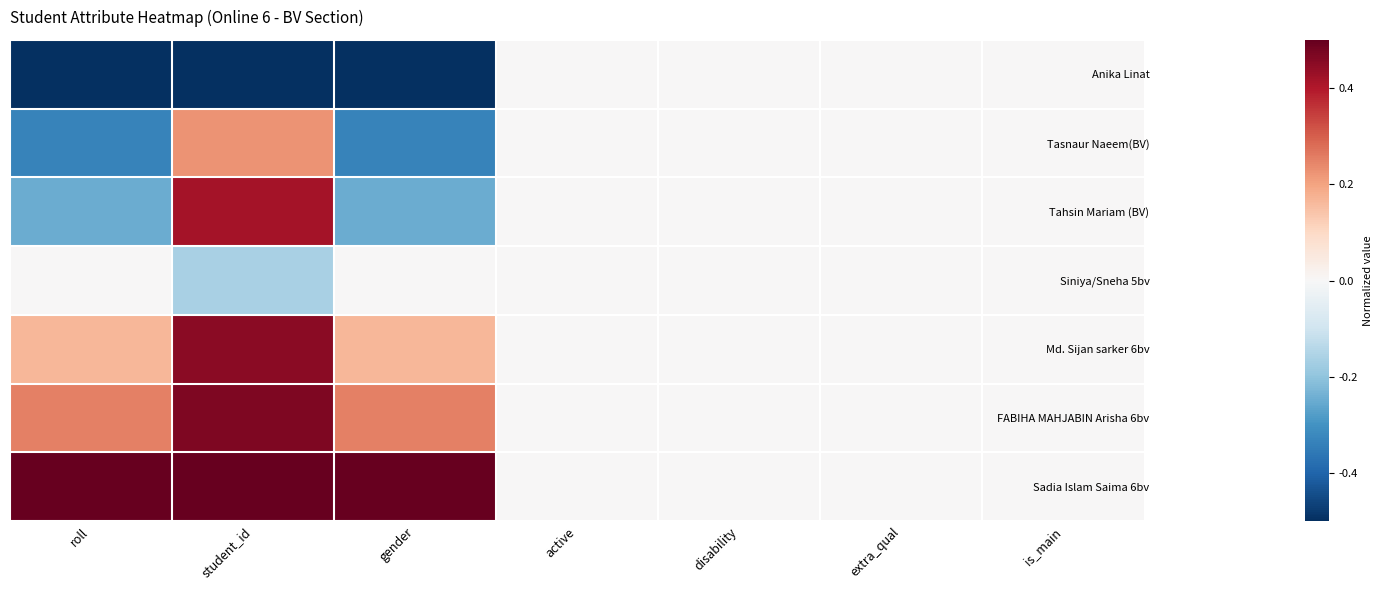

Reading left to right, extract all data points from this chart.

Anika Linat: roll=-0.5	student_id=-0.5	gender=-0.5	active=0.0	disability=0.0	extra_qual=0.0	is_main=0.0
Tasnaur Naeem(BV): roll=-0.3	student_id=0.2	gender=-0.3	active=0.0	disability=0.0	extra_qual=0.0	is_main=0.0
Tahsin Mariam (BV): roll=-0.2	student_id=0.4	gender=-0.2	active=0.0	disability=0.0	extra_qual=0.0	is_main=0.0
Siniya/Sneha 5bv: roll=0.0	student_id=-0.2	gender=0.0	active=0.0	disability=0.0	extra_qual=0.0	is_main=0.0
Md. Sijan sarker 6bv: roll=0.2	student_id=0.5	gender=0.2	active=0.0	disability=0.0	extra_qual=0.0	is_main=0.0
FABIHA MAHJABIN Arisha 6bv: roll=0.2	student_id=0.5	gender=0.2	active=0.0	disability=0.0	extra_qual=0.0	is_main=0.0
Sadia Islam Saima 6bv: roll=0.5	student_id=0.5	gender=0.5	active=0.0	disability=0.0	extra_qual=0.0	is_main=0.0